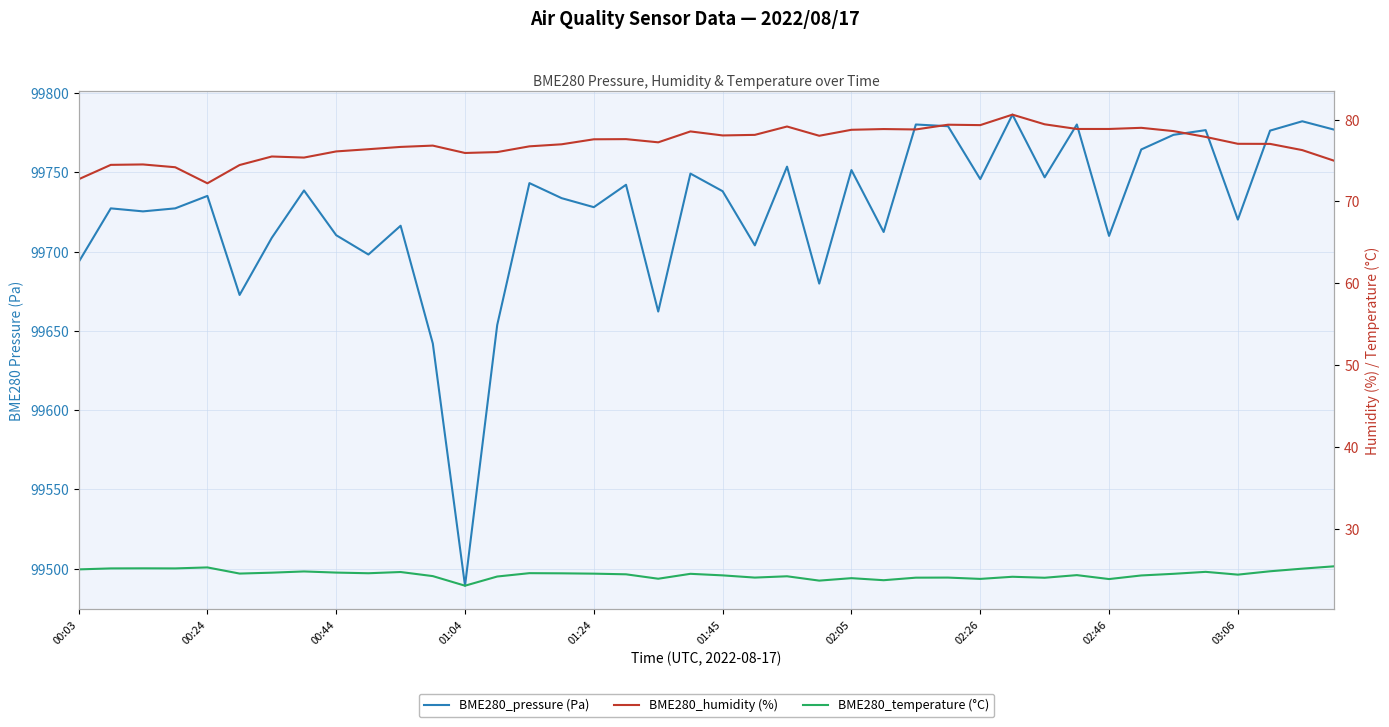

What position from the left is 15?

16